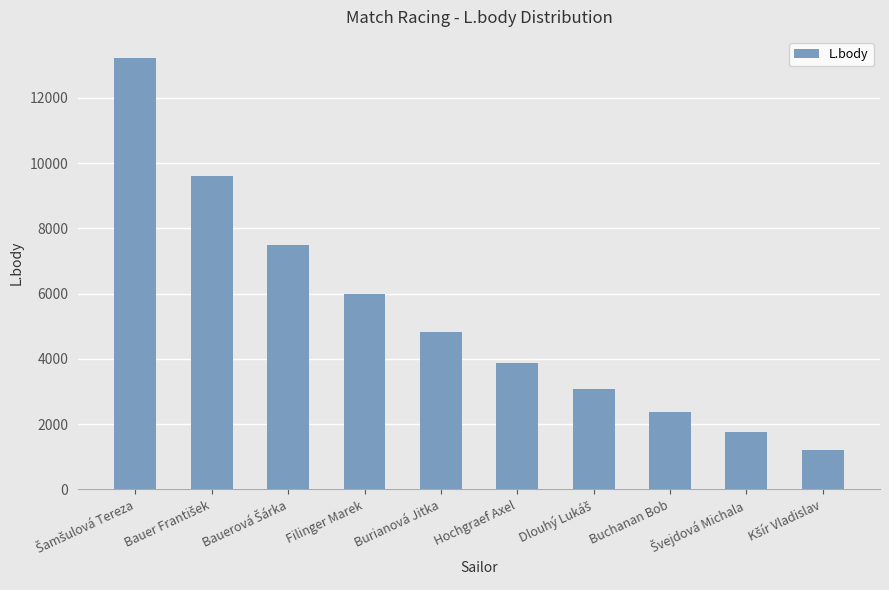

How many distinct data groups are displayed?

1